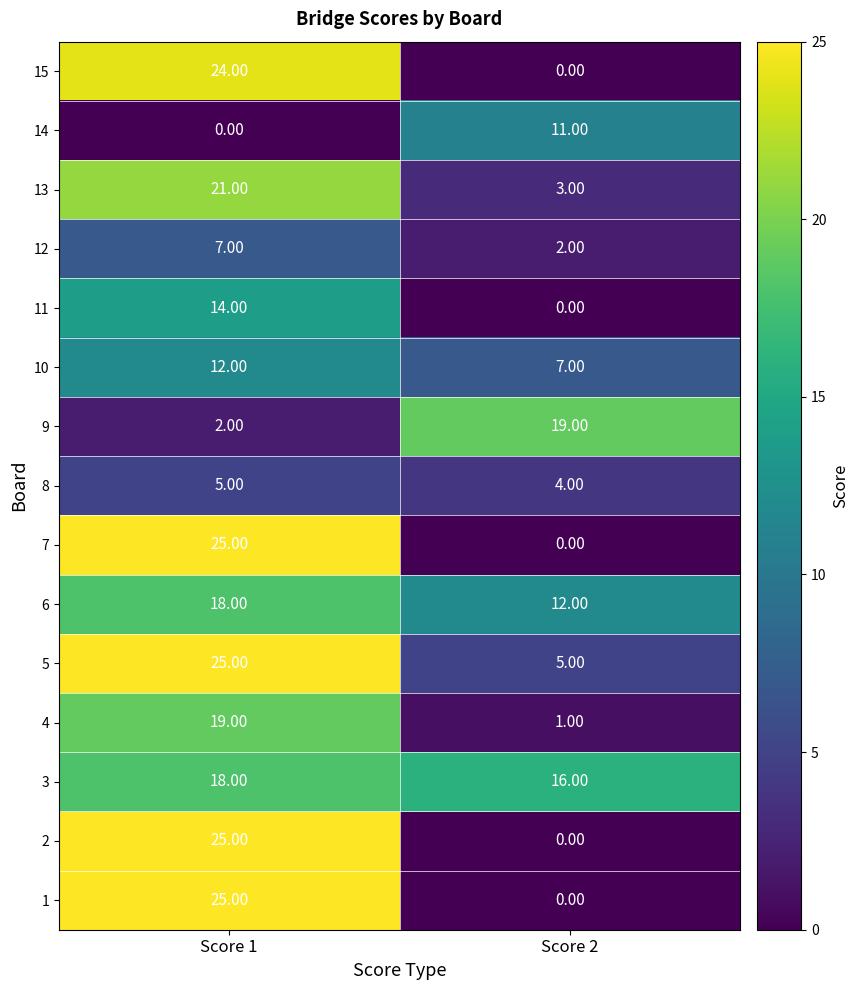

List the labels in order of 5 value, smallest first.

Score 2, Score 1